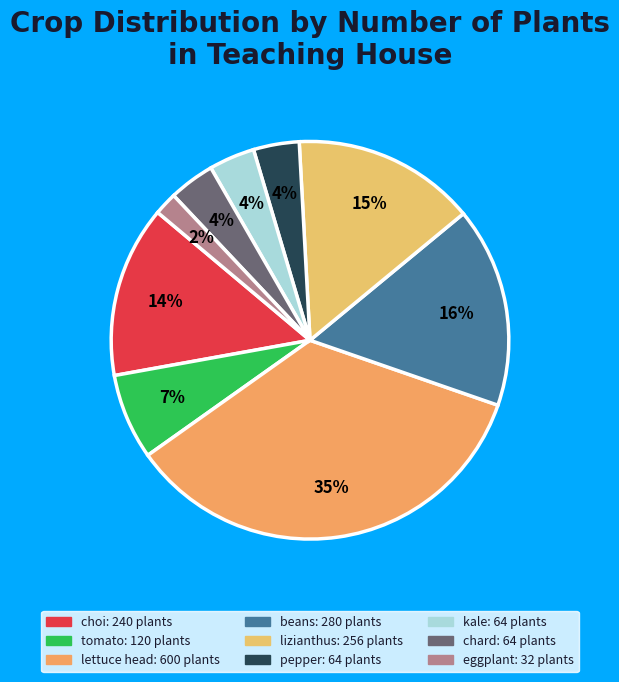

Is there a majority slice in this chart?

No